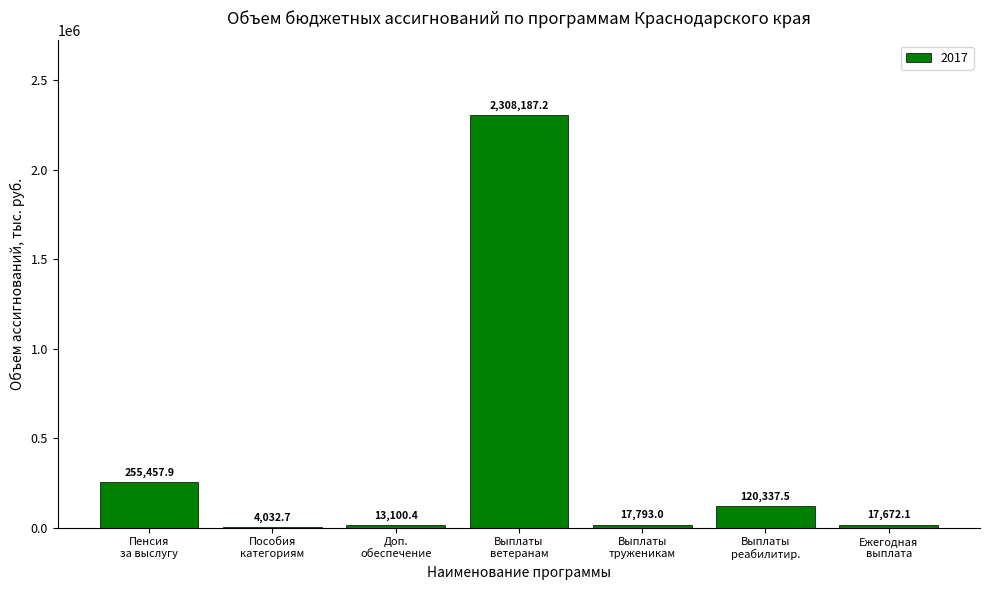

What is the maximum value shown in the chart?

2308187.2